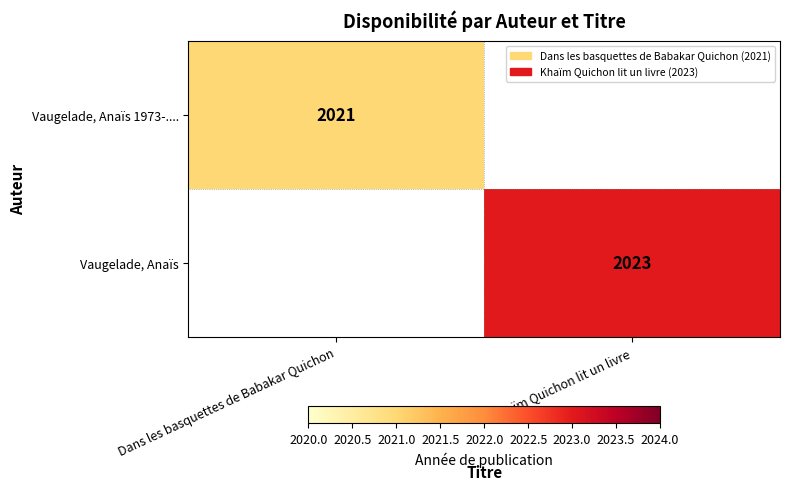

The Vaugelade, Anaïs 1973-.... series shows 2021 at Dans les basquettes de Babakar Quichon. True or false?

True